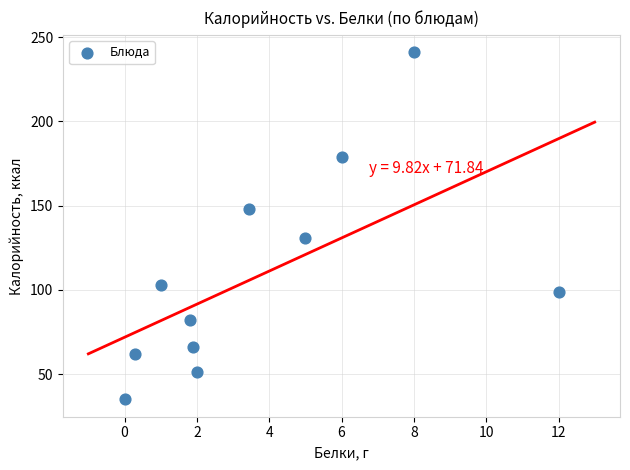

What is the average Y value?

109